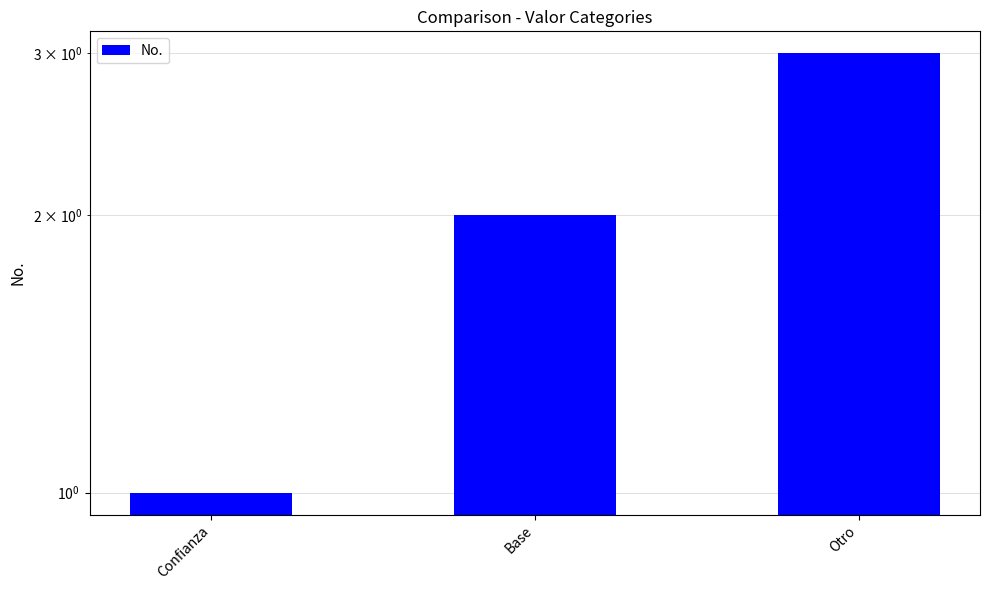

The chart shows a value of 3 at Otro. True or false?

True